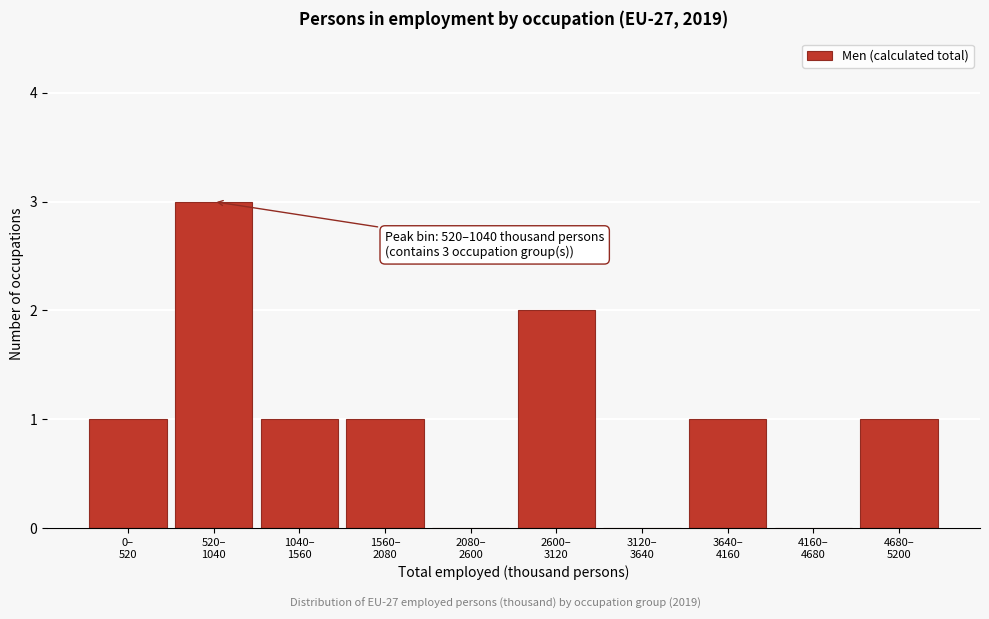

What is the sum of all values?

10